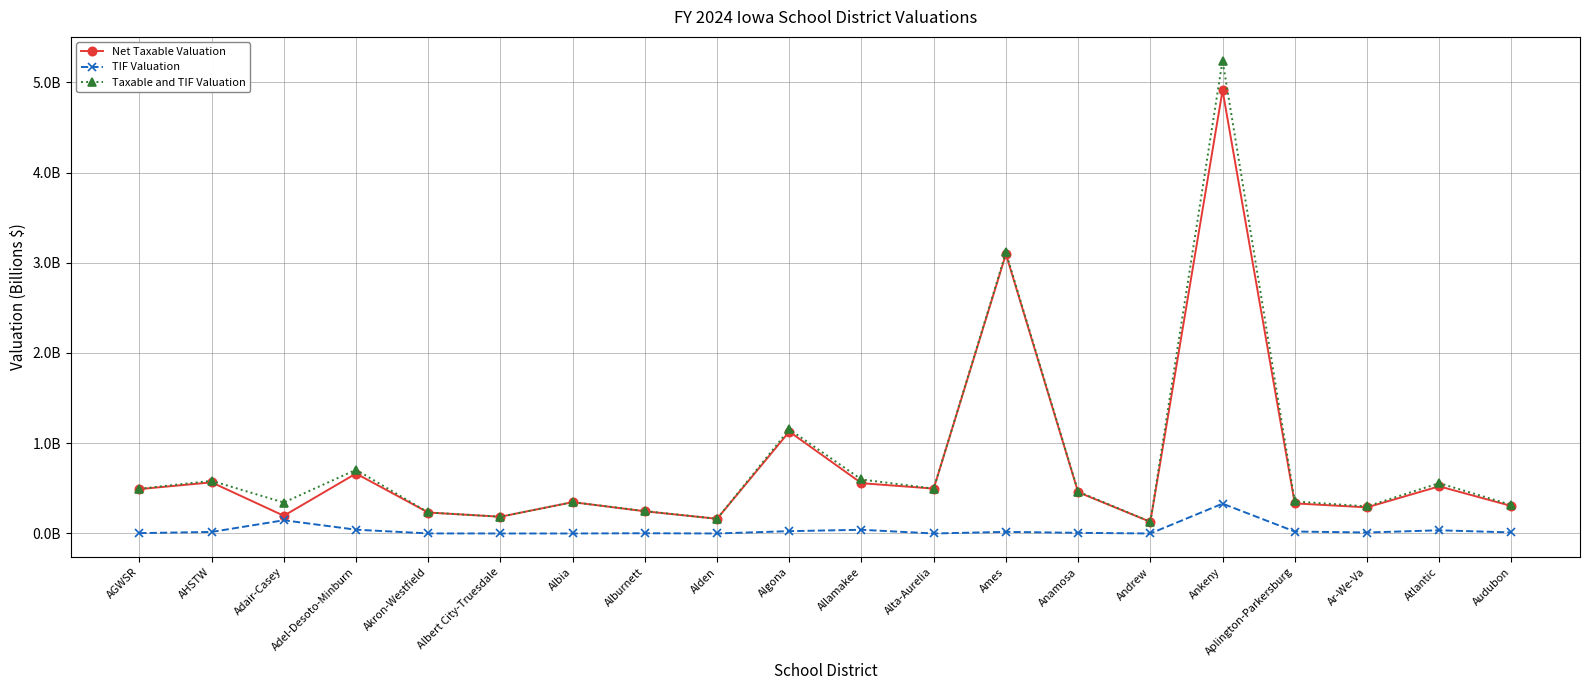

What value does the Taxable and TIF Valuation series have at AHSTW?

0.6